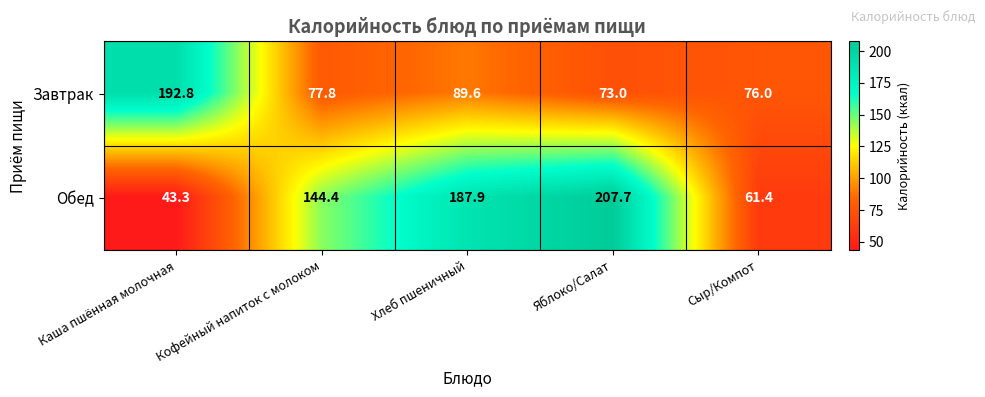

What is the difference between the second highest and second lowest values in the Завтрак series?

13.6